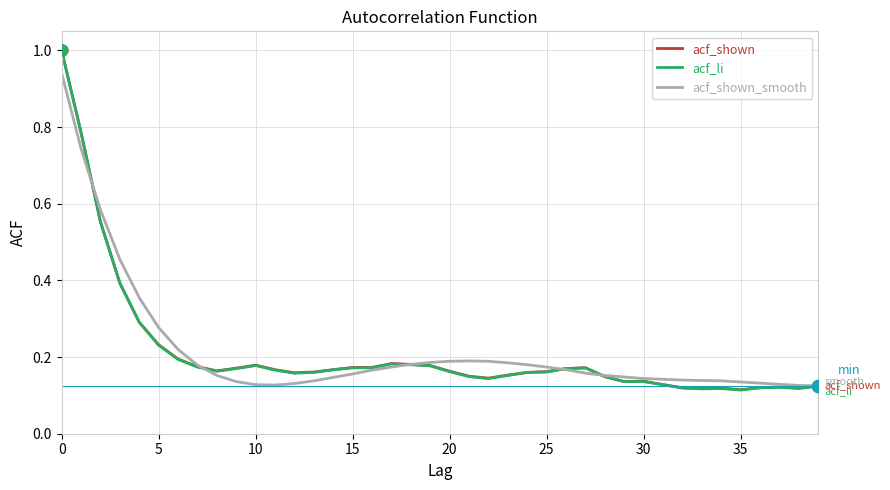

What is the maximum value for acf_li?

1.0